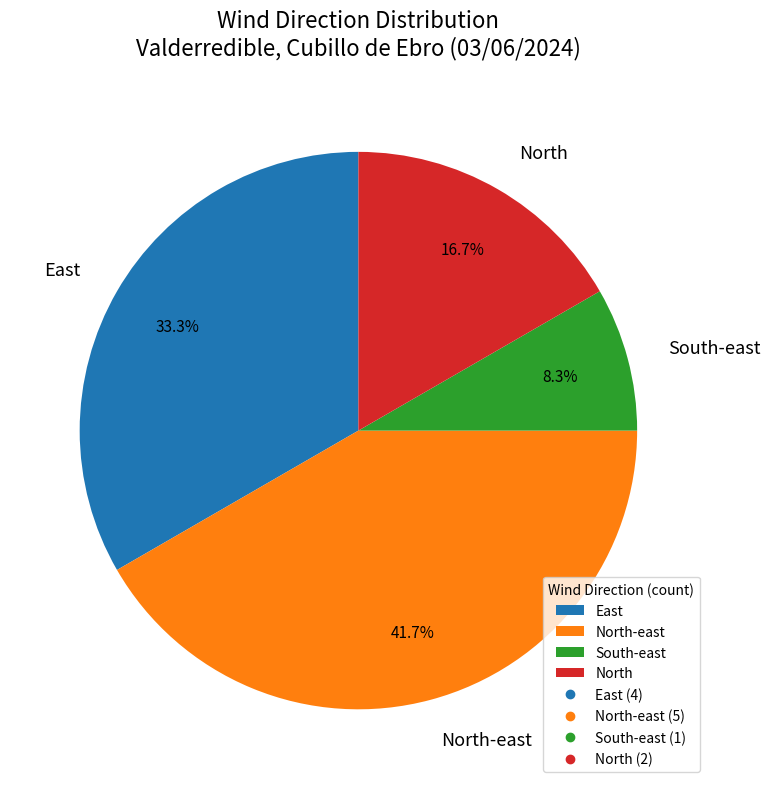

What portion of the pie excludes North-east?

58.3%